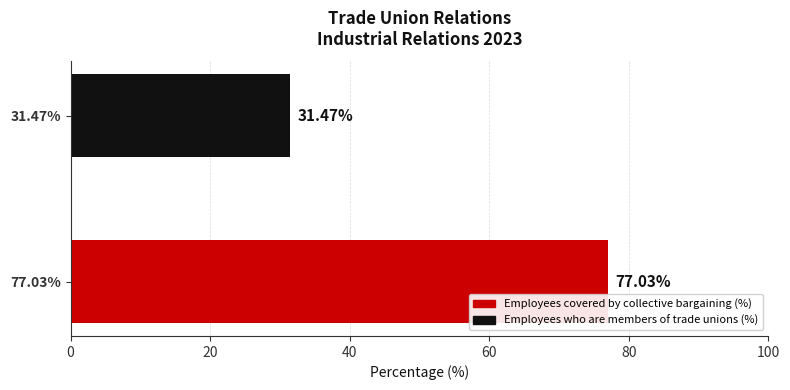

What is the greatest value displayed?

77.0